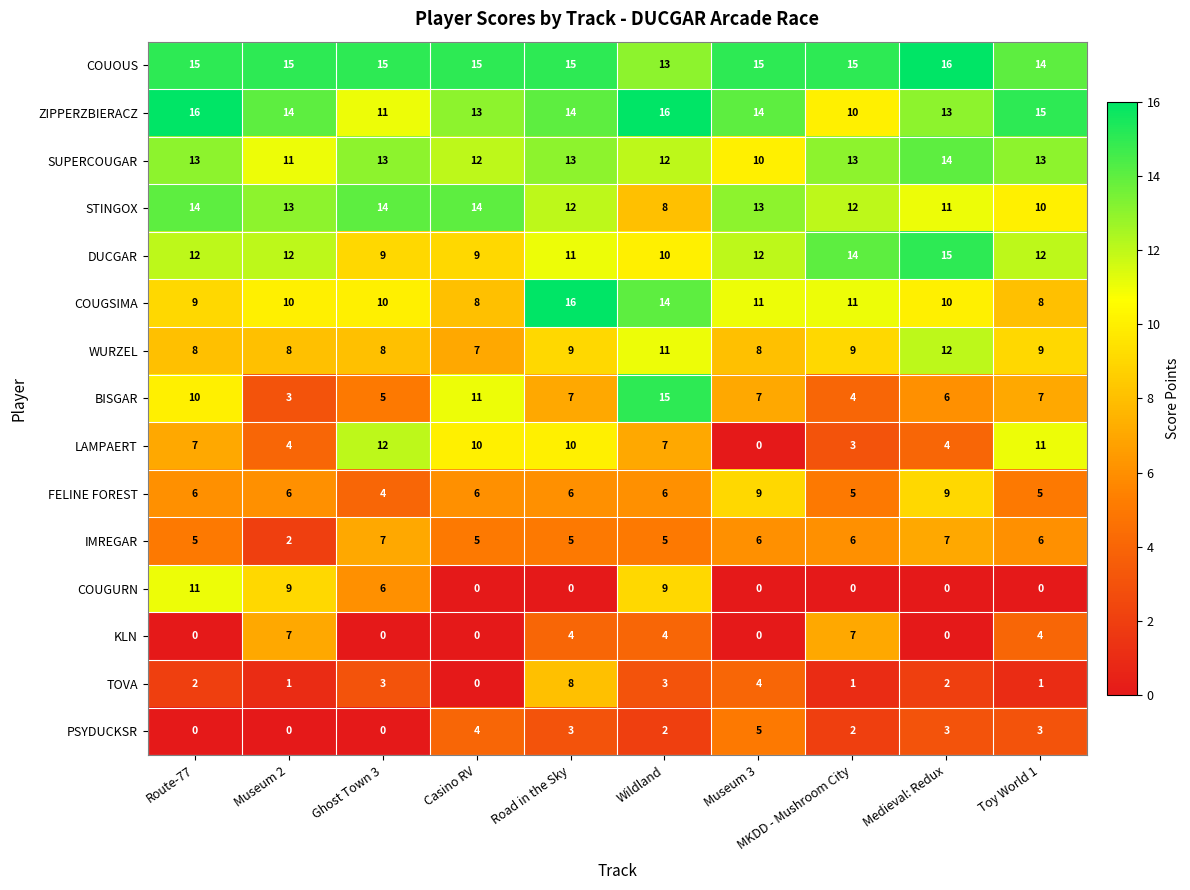

What is the total value across all series at Museum 2?

115